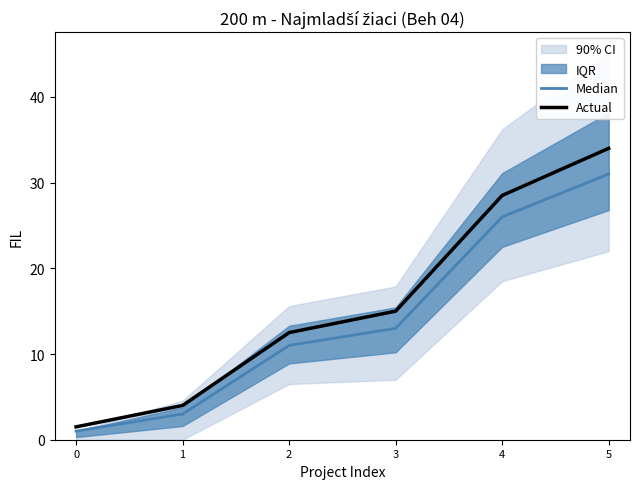

How many lines are shown in the chart?

2